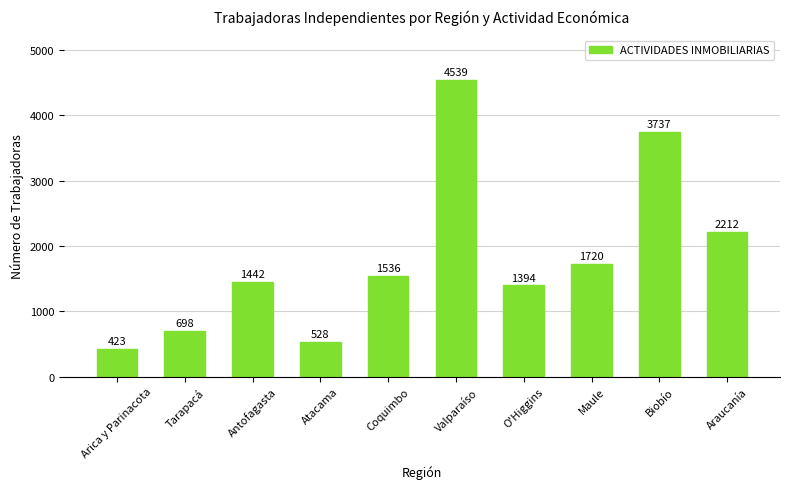

What is the sum of the values at Valparaíso and Arica y Parinacota?

4962